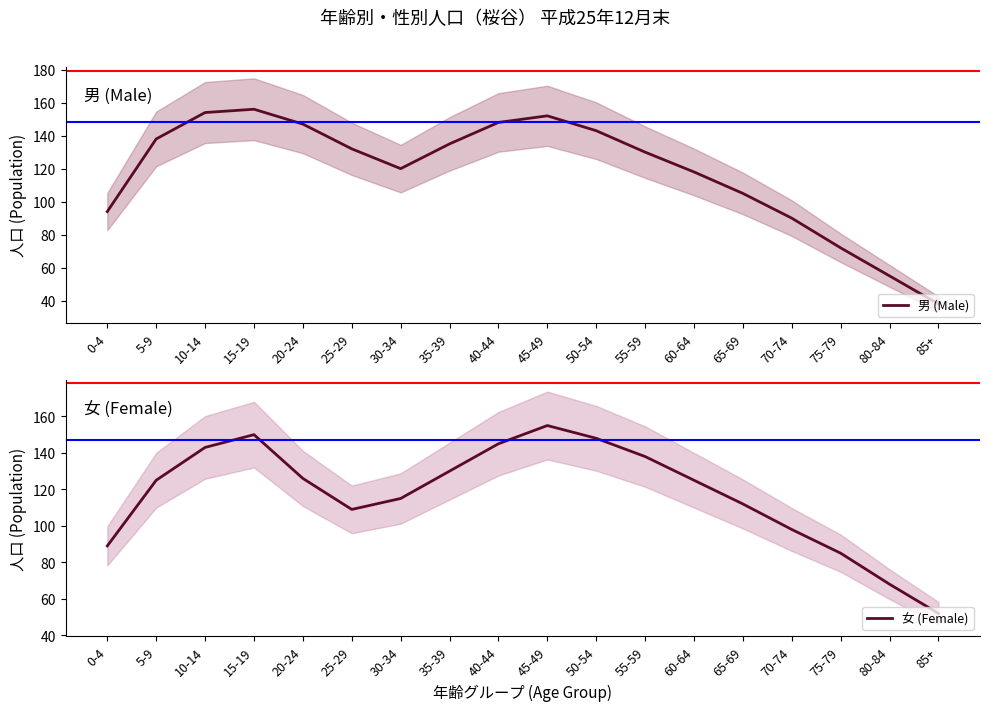

Which series has the widest spread of values?

男 (Male)